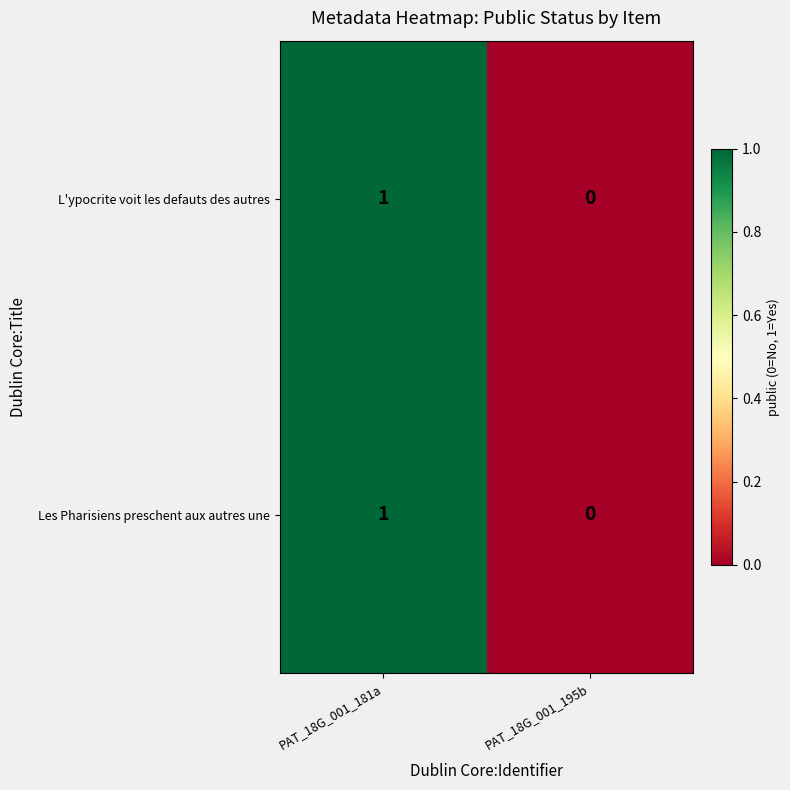

What is the maximum value shown in the chart?

1